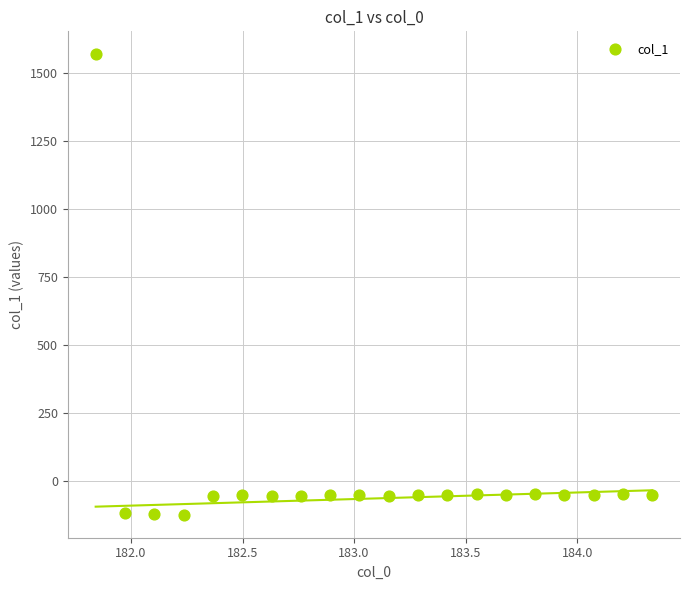

What is the range of Y values (max minus min)?

1691.4